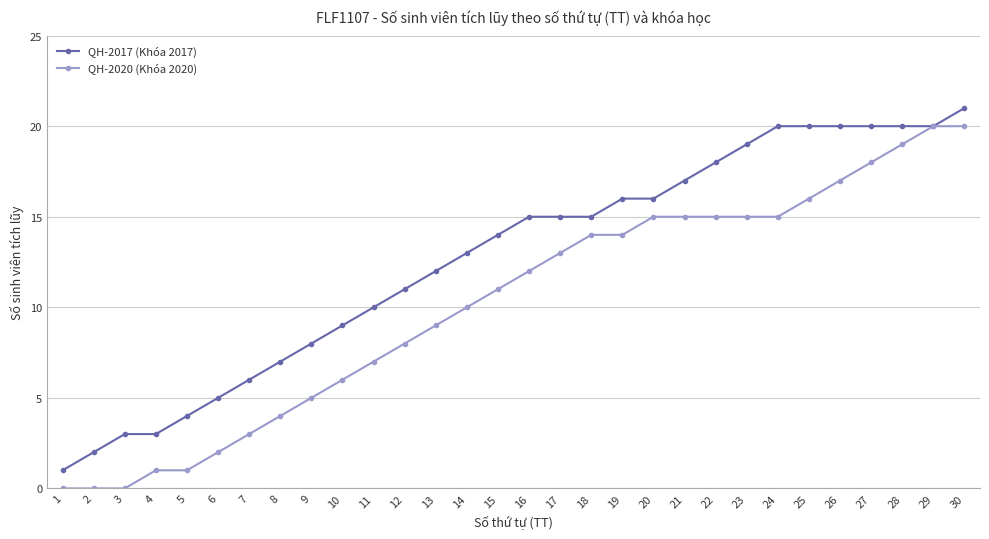

Between 13 and 27, which series saw the biggest shift?

QH-2020 (Khóa 2020)